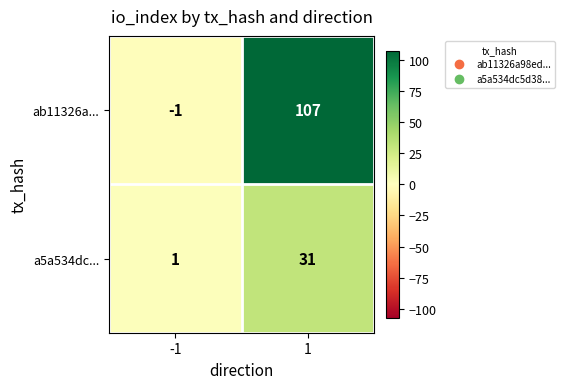

What is the difference between the maximum and minimum values in the a5a534dc... series?

30